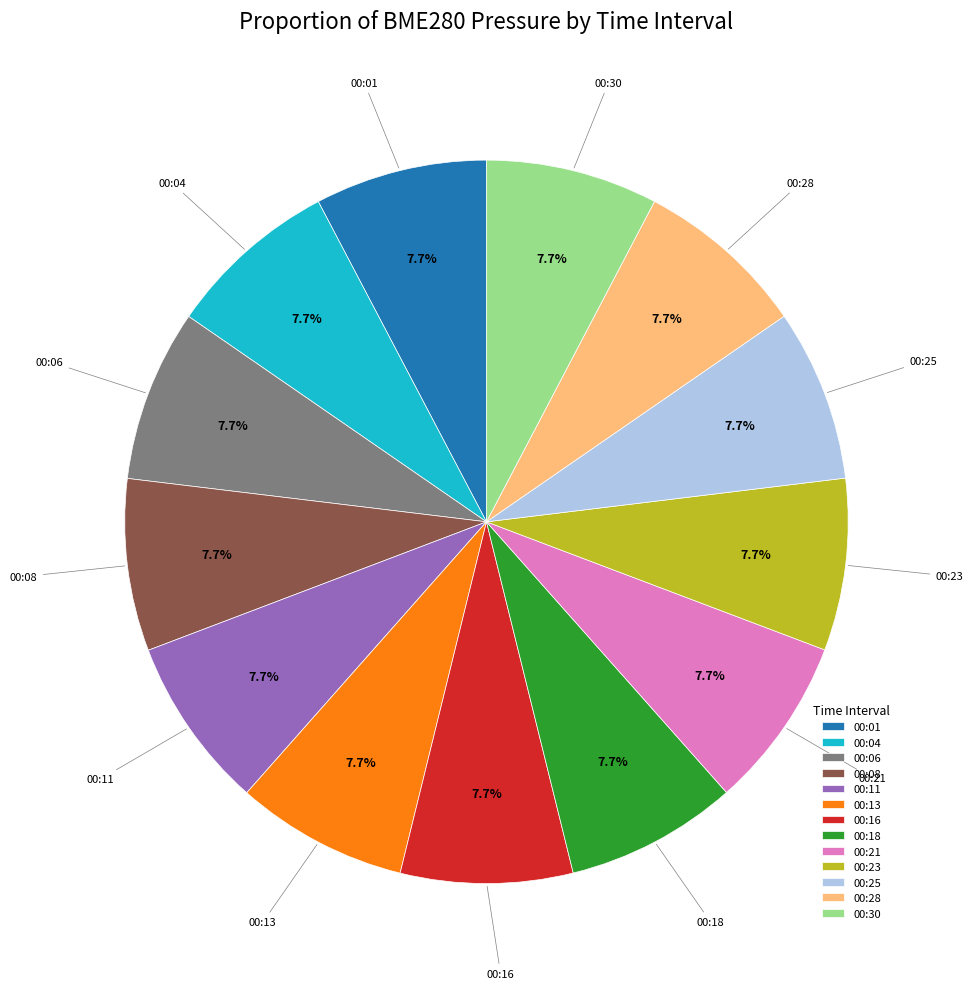

Is it true that 00:30 is 1% of the pie?

False